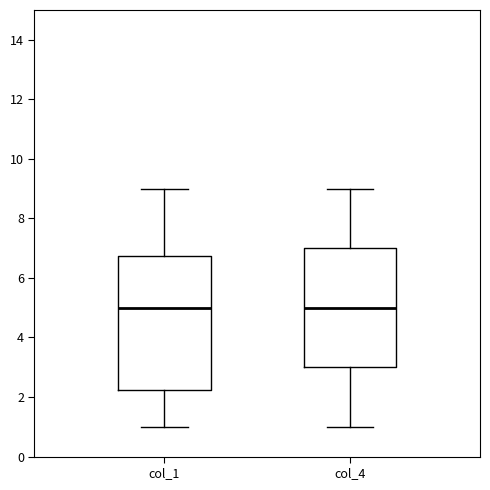

Reading left to right, read every box against the y-axis: the position of its median line, the range the box covers, and the ends of its whiskers. The values are not printed on the chart, so give them approximately, as read against the axis.

col_1: median 5.0, box 2.2 to 6.8, whiskers 1.0 to 9.0
col_4: median 5.0, box 3.0 to 7.0, whiskers 1.0 to 9.0